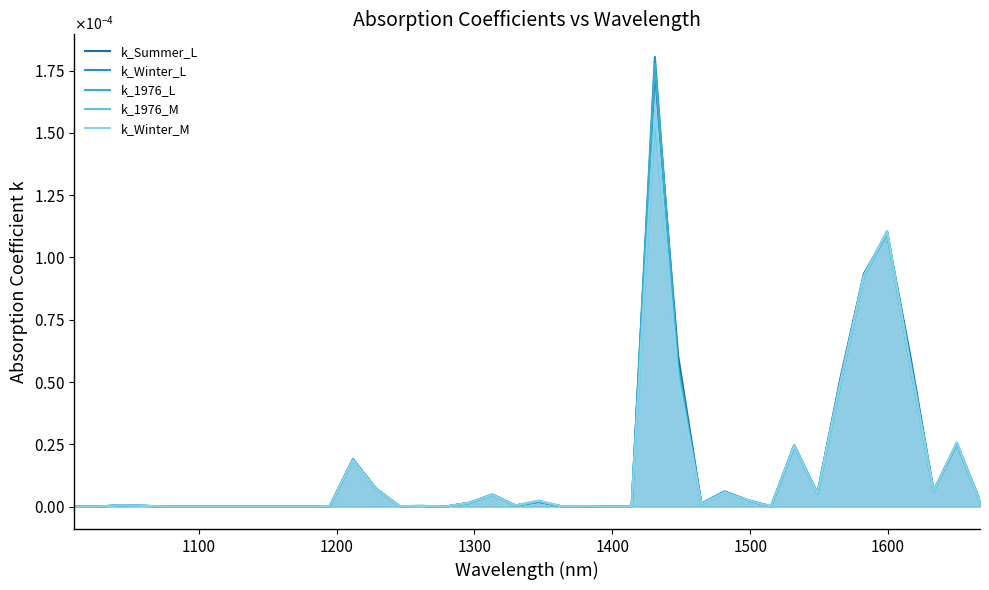

How many data points in k_1976_L are above 0?

32